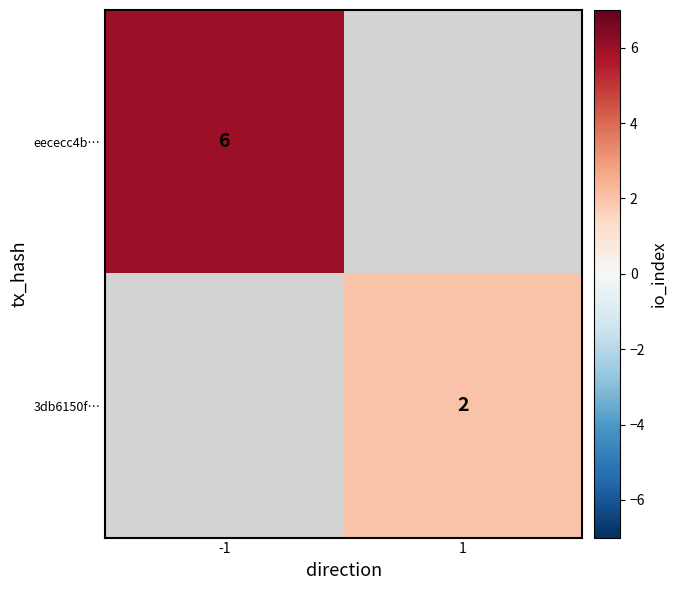

What is the smallest value displayed?

2.0